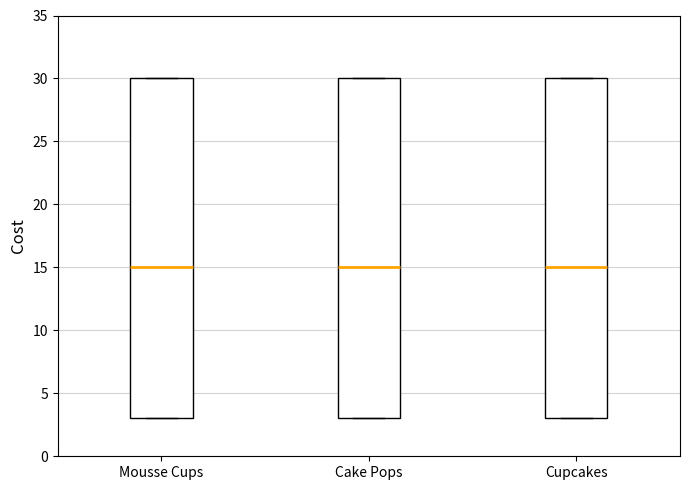

Reading left to right, transcribe this box plot: for each box, give where its median line is, the range the box spans, and where its two whiskers end, as read against the y-axis. The values are not printed on the chart, so give them approximately, as read against the axis.

Mousse Cups: median 15, box 3 to 30, whiskers 3 to 30
Cake Pops: median 15, box 3 to 30, whiskers 3 to 30
Cupcakes: median 15, box 3 to 30, whiskers 3 to 30